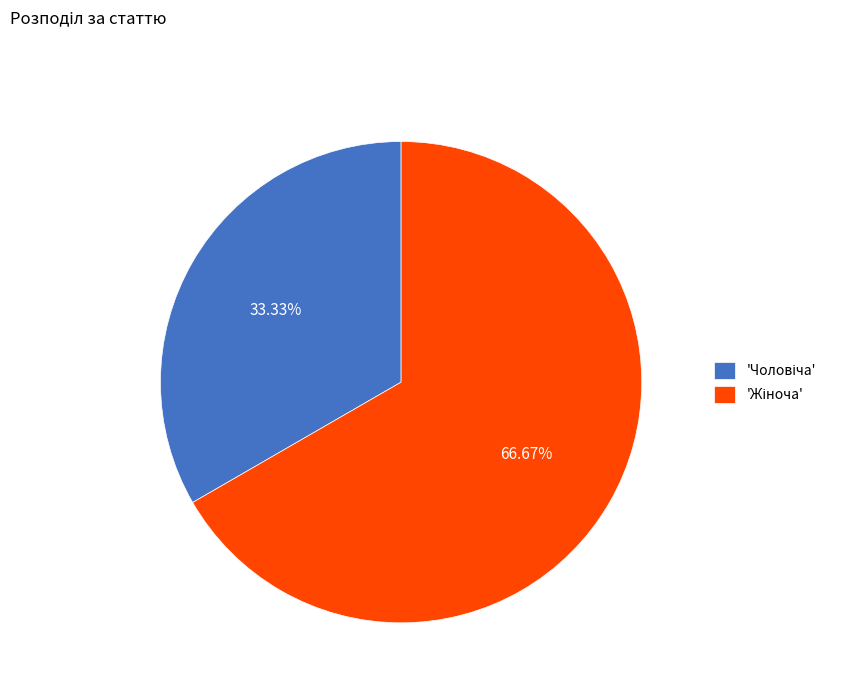

Does any single category account for the majority?

Yes